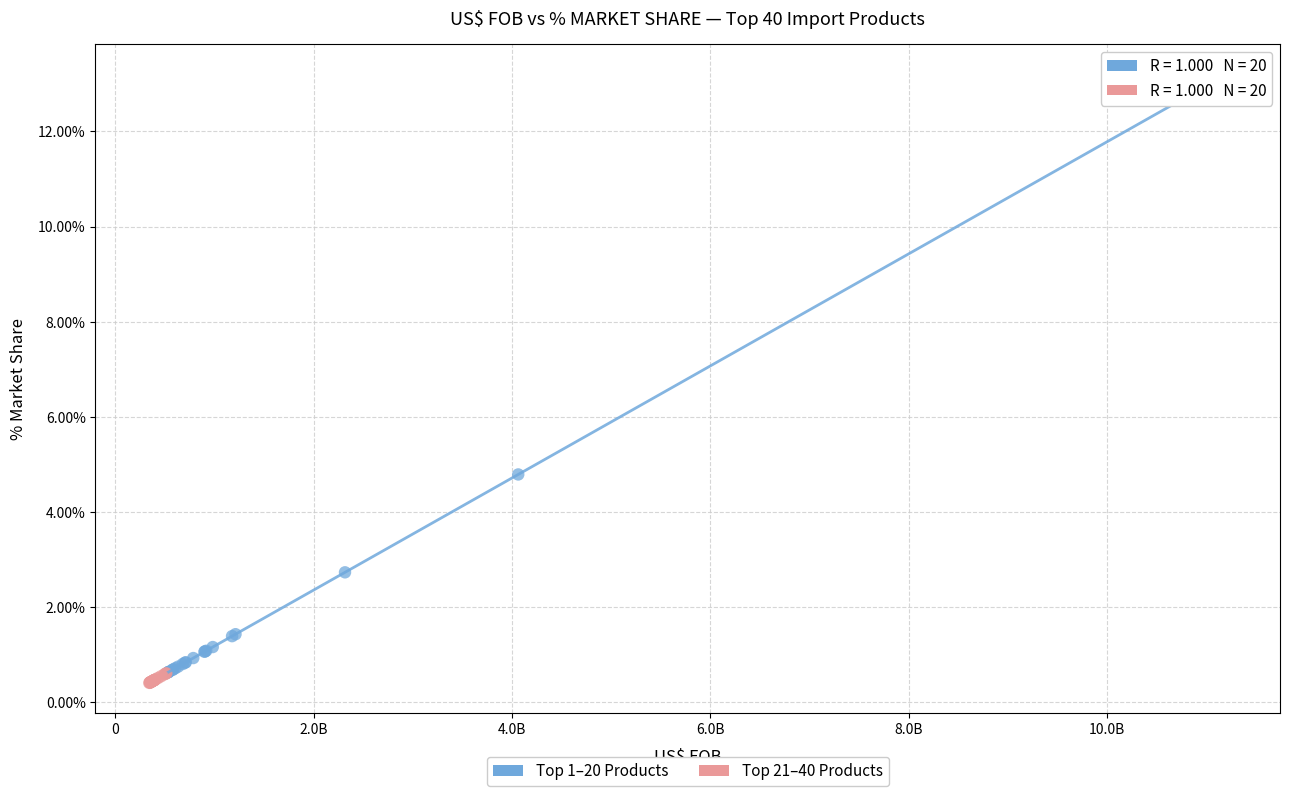

What are all the series names shown in the legend?

Top 1–20 Products, Top 21–40 Products